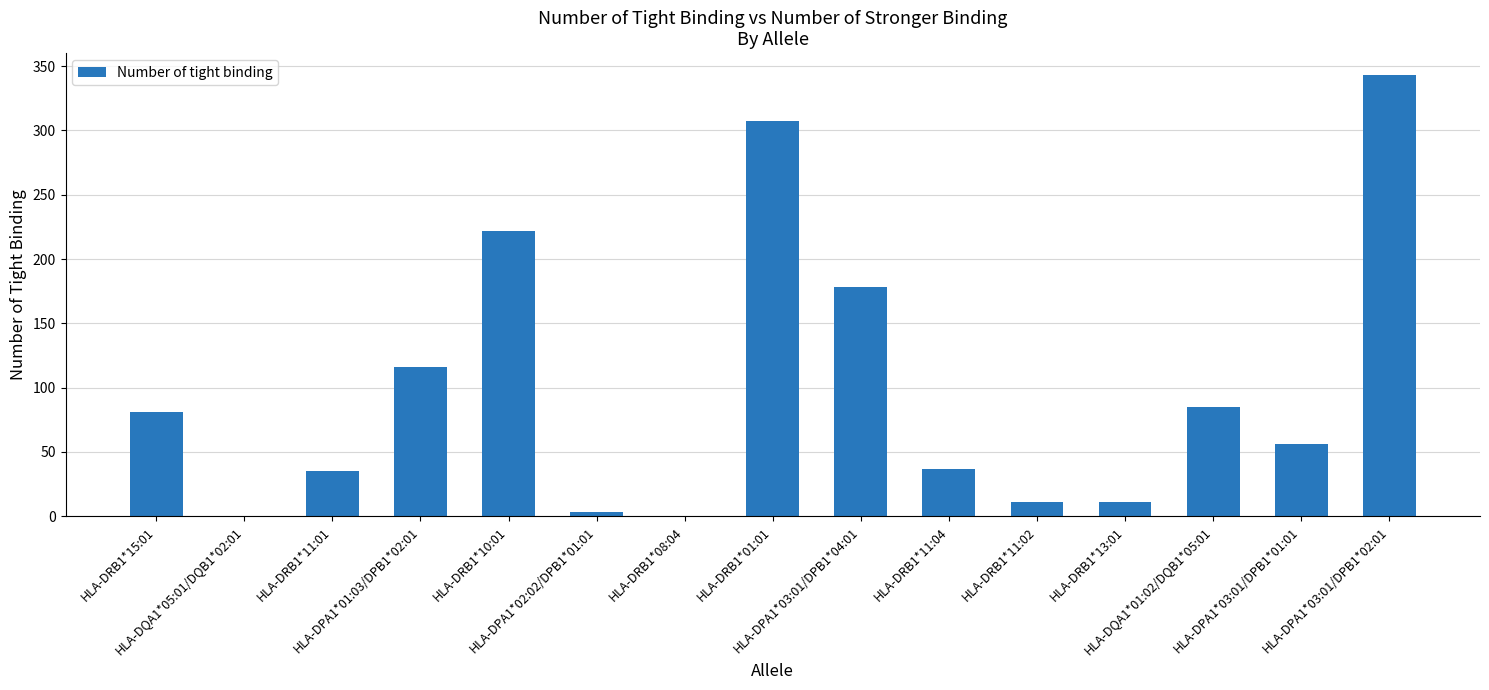

What is the sum of all values?

1485